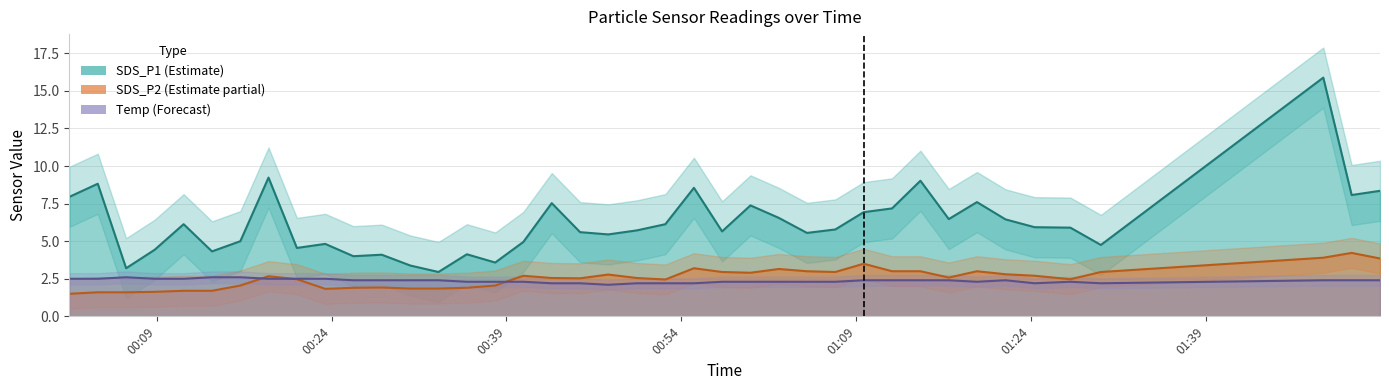

True or false: Temp and SDS_P1 intersect in this chart.

False